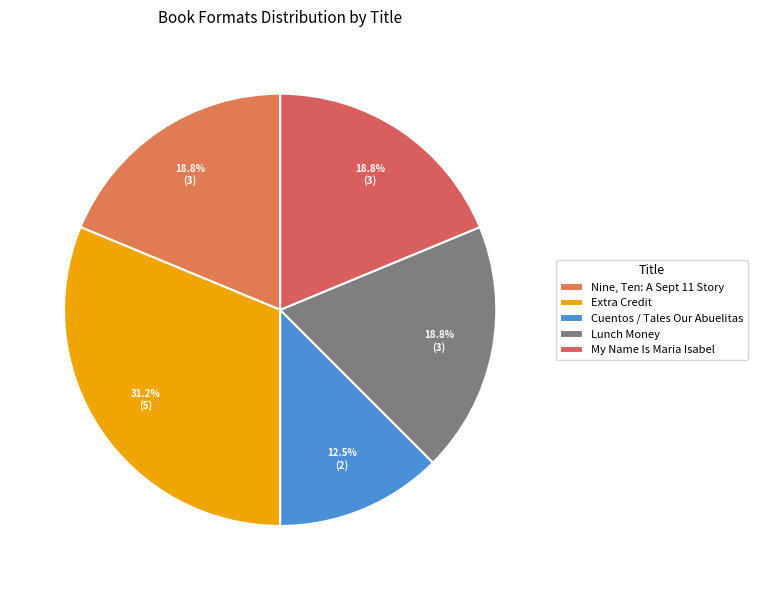

Is it true that My Name Is Maria Isabel is 31% of the pie?

False